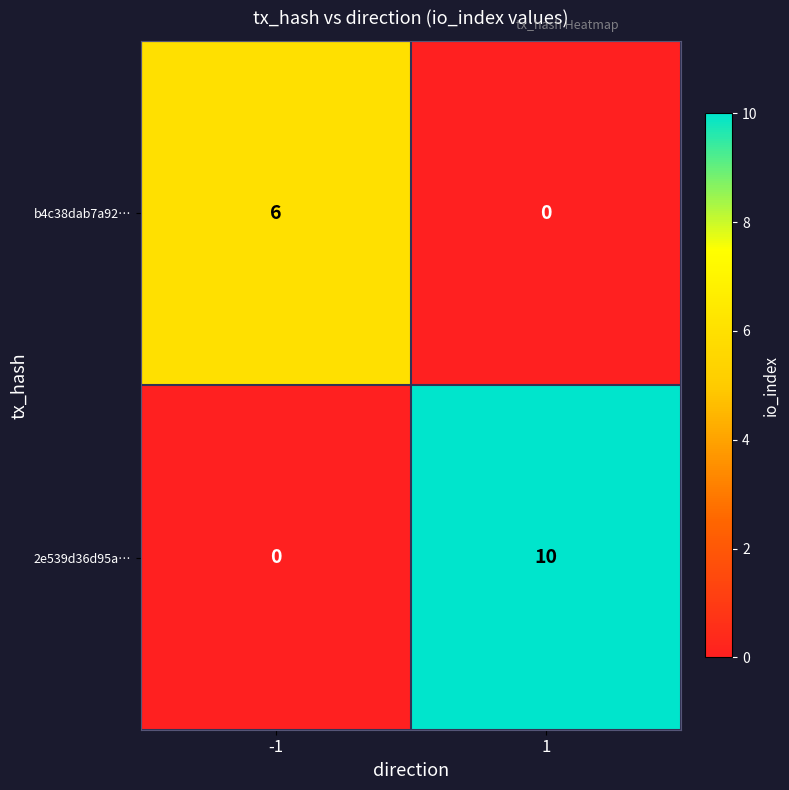

Between -1 and 1, which series saw the biggest shift?

2e539d36d95a…